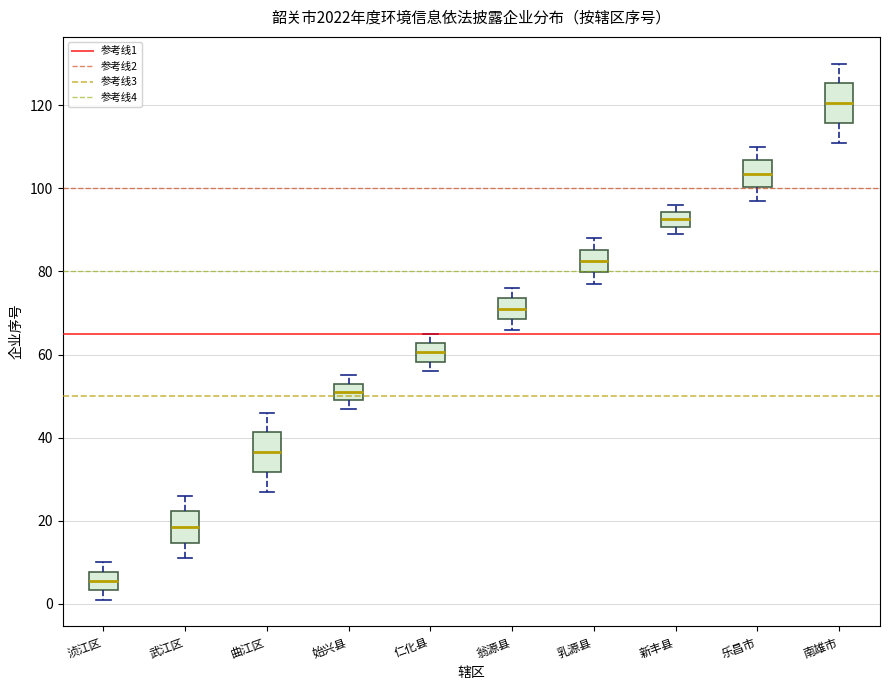

Reading left to right, transcribe this box plot: for each box, give where its median line is, the range the box spans, and where its two whiskers end, as read against the y-axis. The values are not printed on the chart, so give them approximately, as read against the axis.

浈江区: median 6, box 4 to 8, whiskers 2 to 10
武江区: median 18, box 14 to 22, whiskers 12 to 26
曲江区: median 36, box 32 to 42, whiskers 28 to 46
始兴县: median 52, box 50 to 54, whiskers 48 to 56
仁化县: median 60, box 58 to 62, whiskers 56 to 66
翁源县: median 72, box 68 to 74, whiskers 66 to 76
乳源县: median 82, box 80 to 86, whiskers 78 to 88
新丰县: median 92, box 90 to 94, whiskers 90 (just below the box's lower edge) to 96
乐昌市: median 104, box 100 to 106, whiskers 98 to 110
南雄市: median 120, box 116 to 126, whiskers 112 to 130